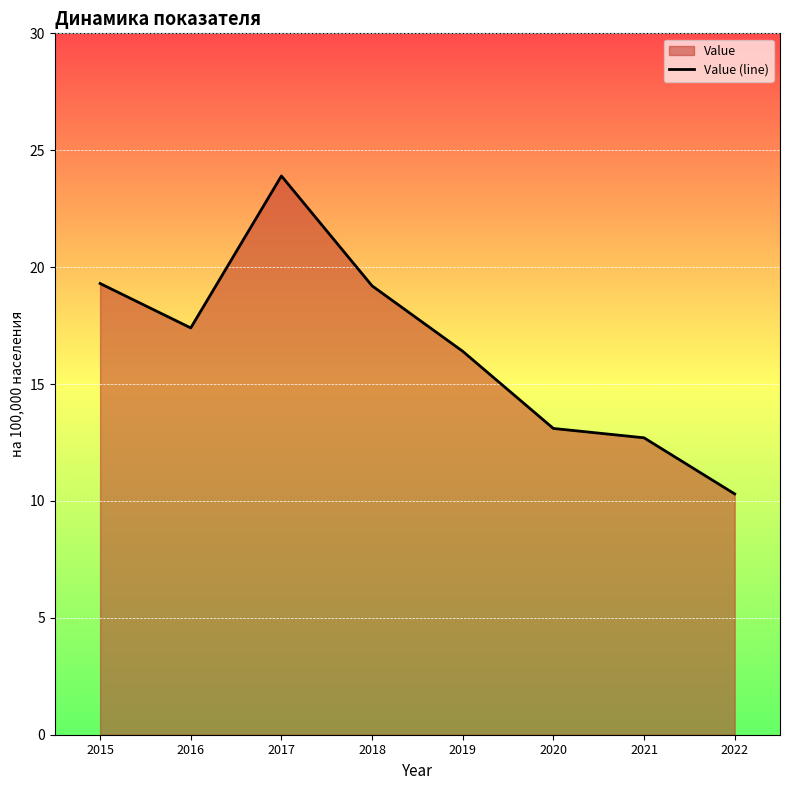

How many lines are shown in the chart?

1